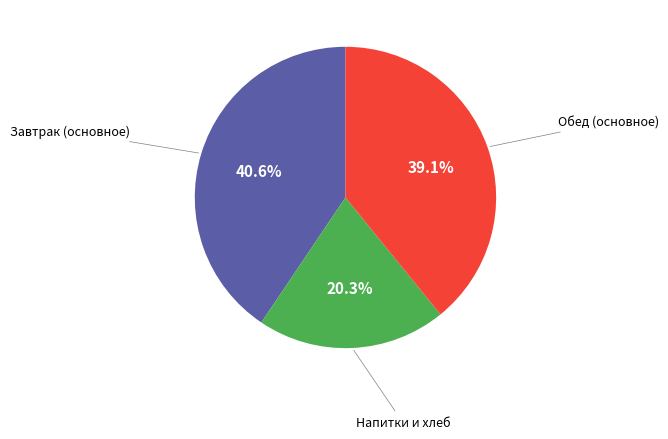

To the nearest percent, what is the difference between the largest and smallest slice percentages?

20%